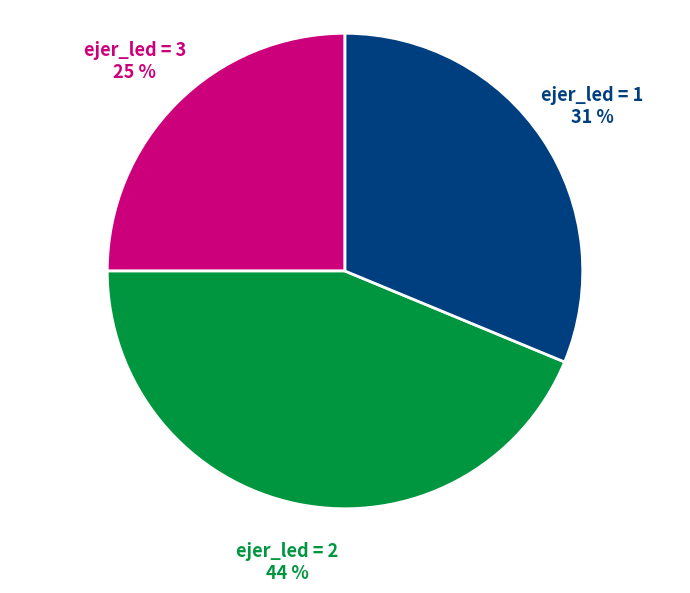

Is there any slice that represents more than half of the pie?

No